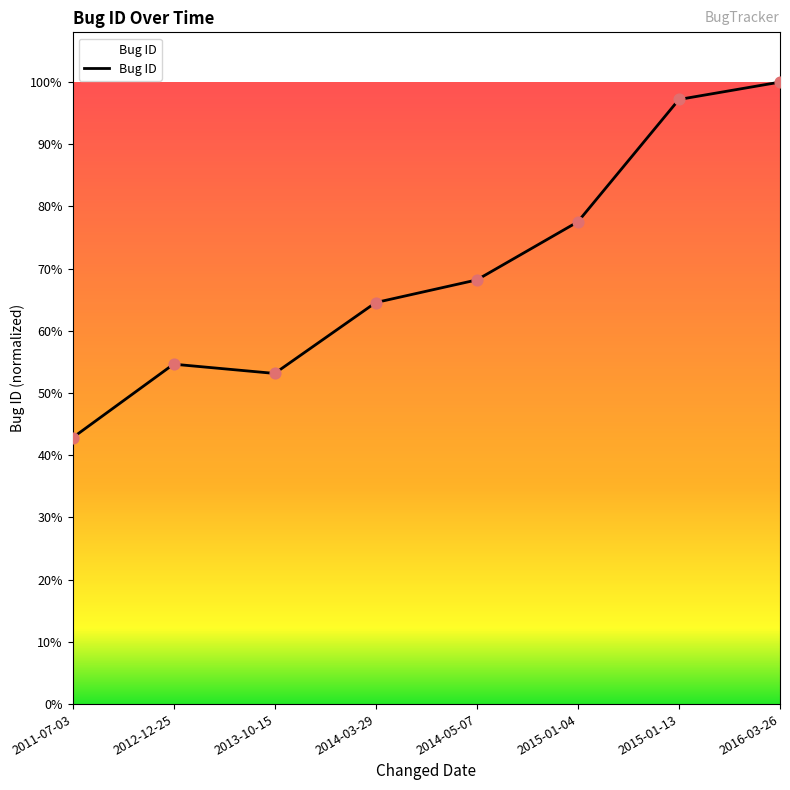

Which has a higher value, 2013-10-15 or 2016-03-26?

2016-03-26